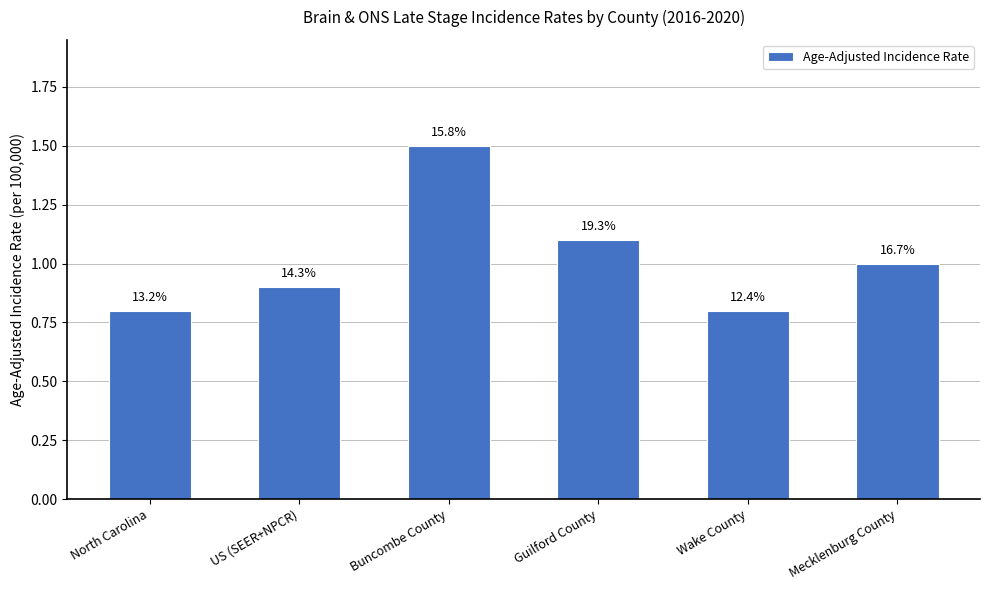

Reading left to right, what are all the values shown in this chart?

North Carolina=0.8	US (SEER+NPCR)=0.9	Buncombe County=1.5	Guilford County=1.1	Wake County=0.8	Mecklenburg County=1.0